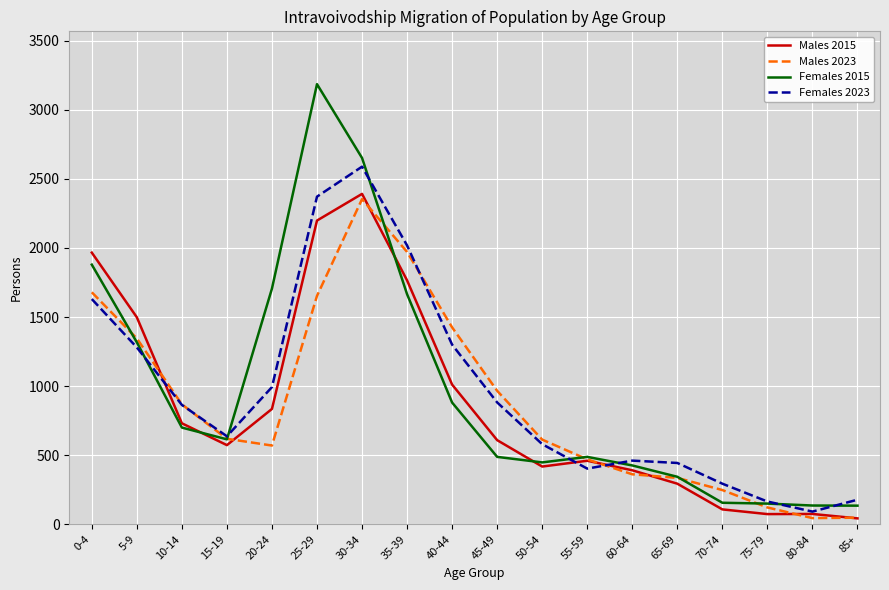

Is it true that Females 2015 equals 1879 at 0-4?

True